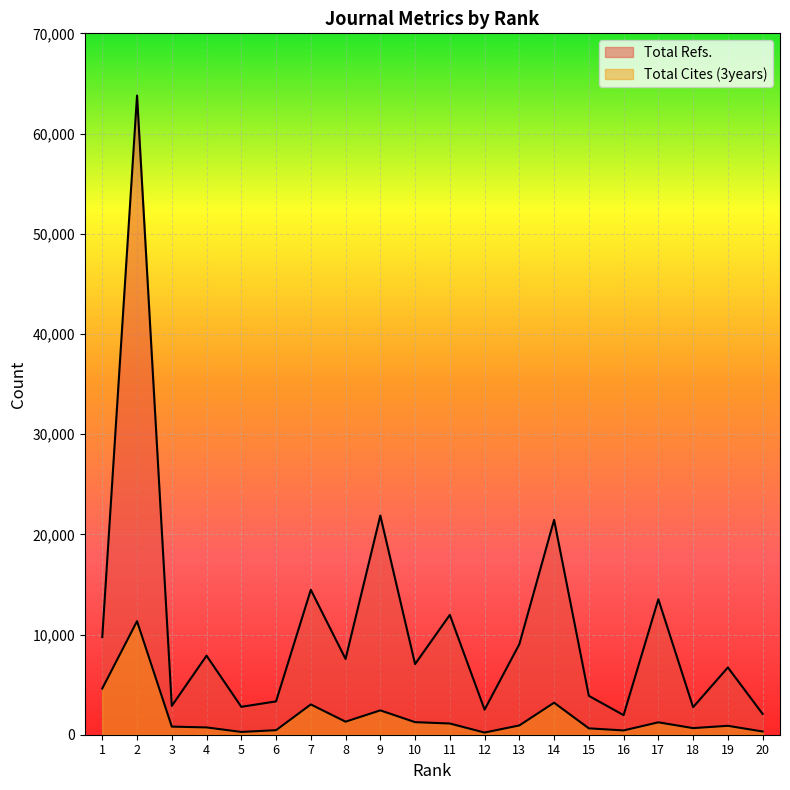

True or false: Total Refs. and Total Cites (3years) intersect in this chart.

False